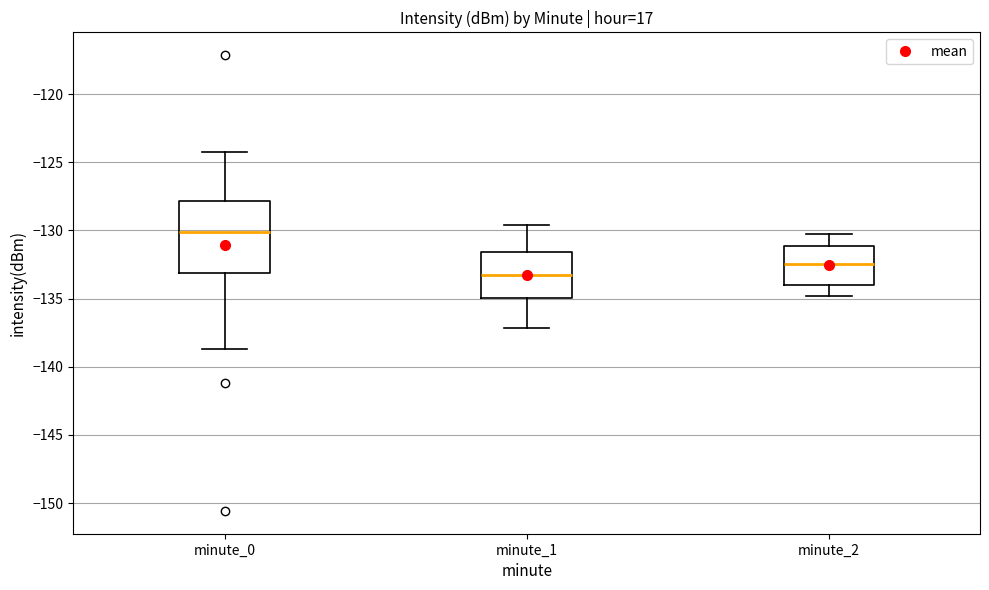

Which box is the tallest, from its lower edge to its upper edge?

minute_0